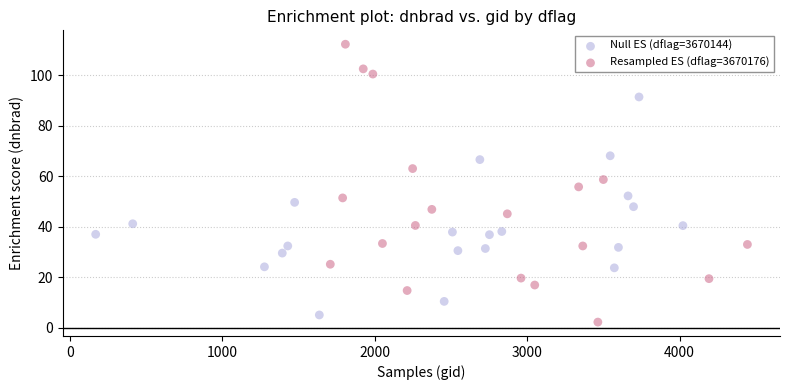

Which series has the widest spread of Y values?

Resampled ES (dflag=3670176)